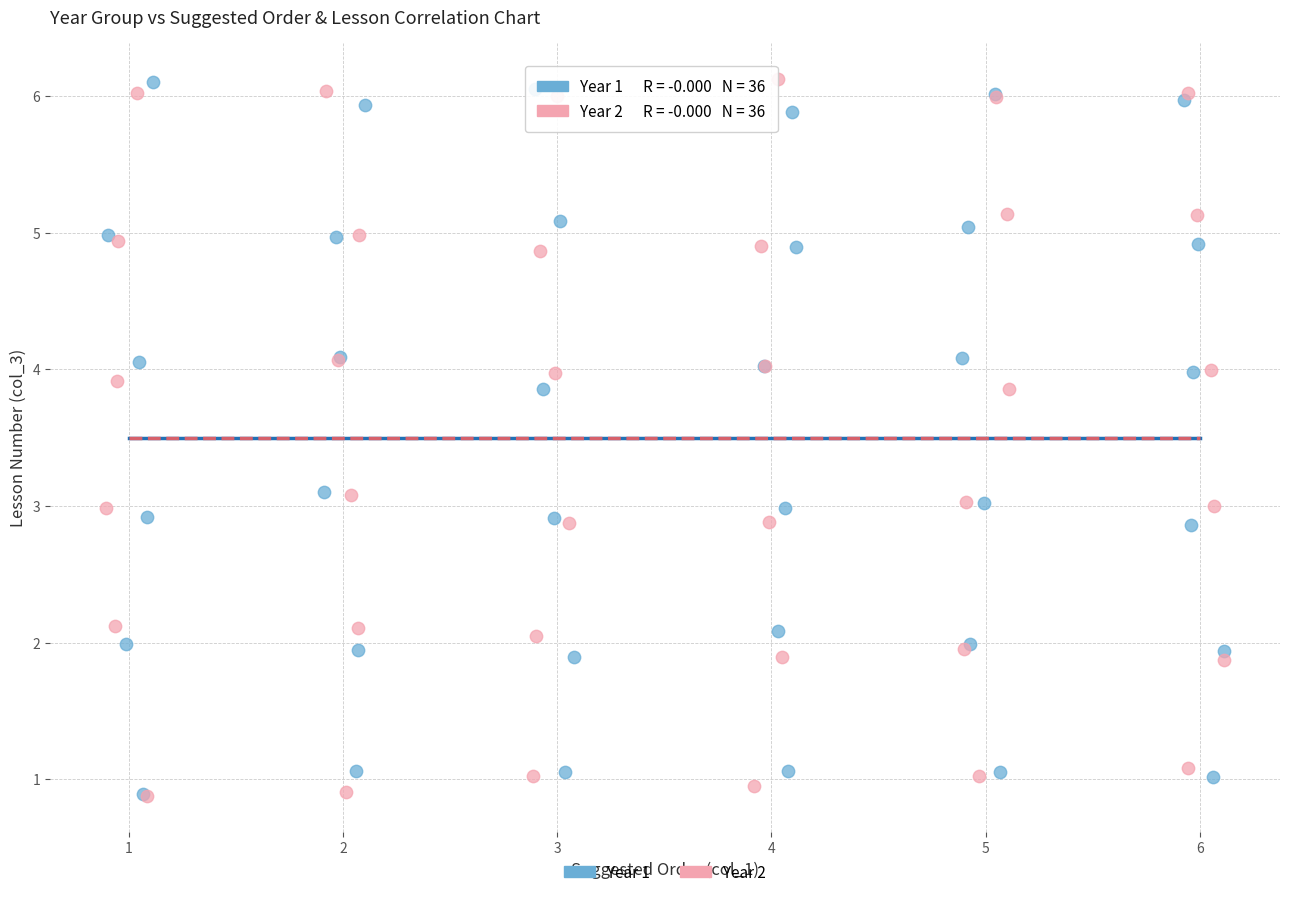

What are all the series names shown in the legend?

Year 1, Year 2